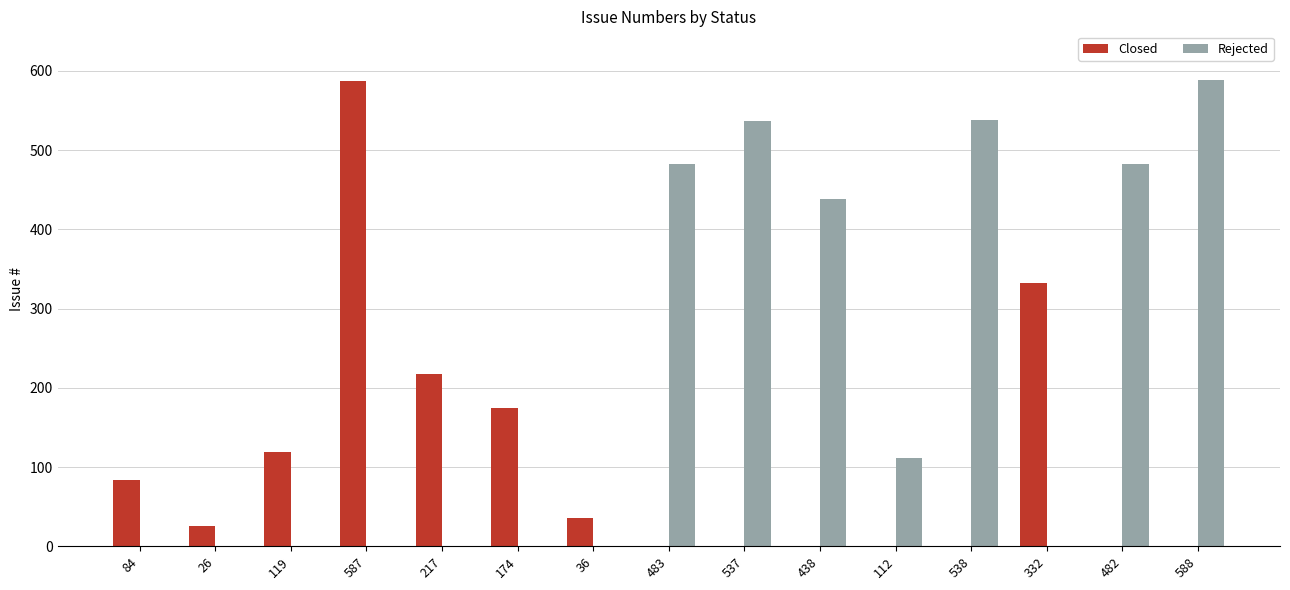

Is the value of Closed at 174 greater than the value of Rejected at 332?

Yes